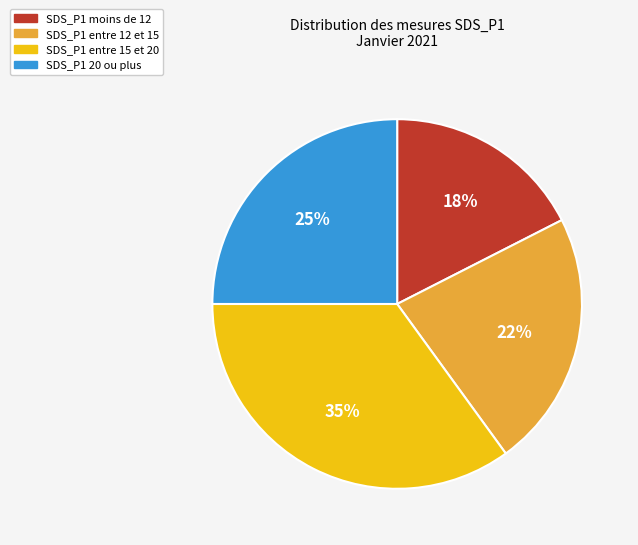

To the nearest percent, what is the average slice percentage?

25%